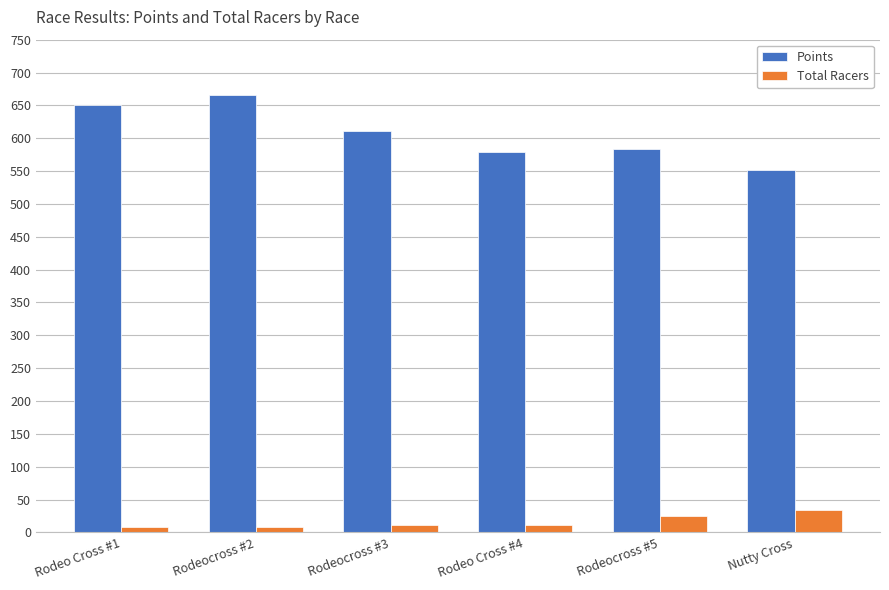

List the series in order of their overall mean, lowest first.

Total Racers, Points